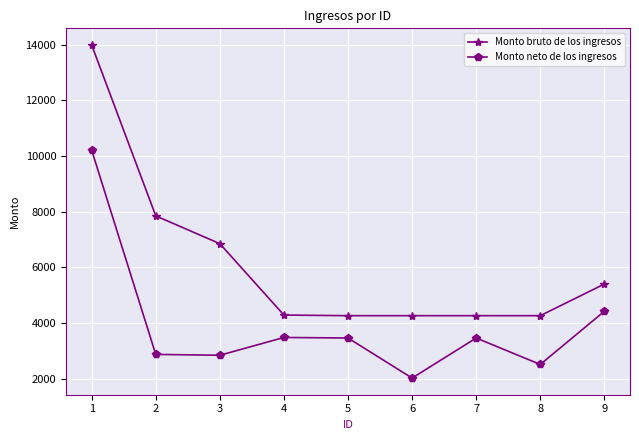

What is the value of the Monto neto de los ingresos point at the 2nd from the left?

2872.4